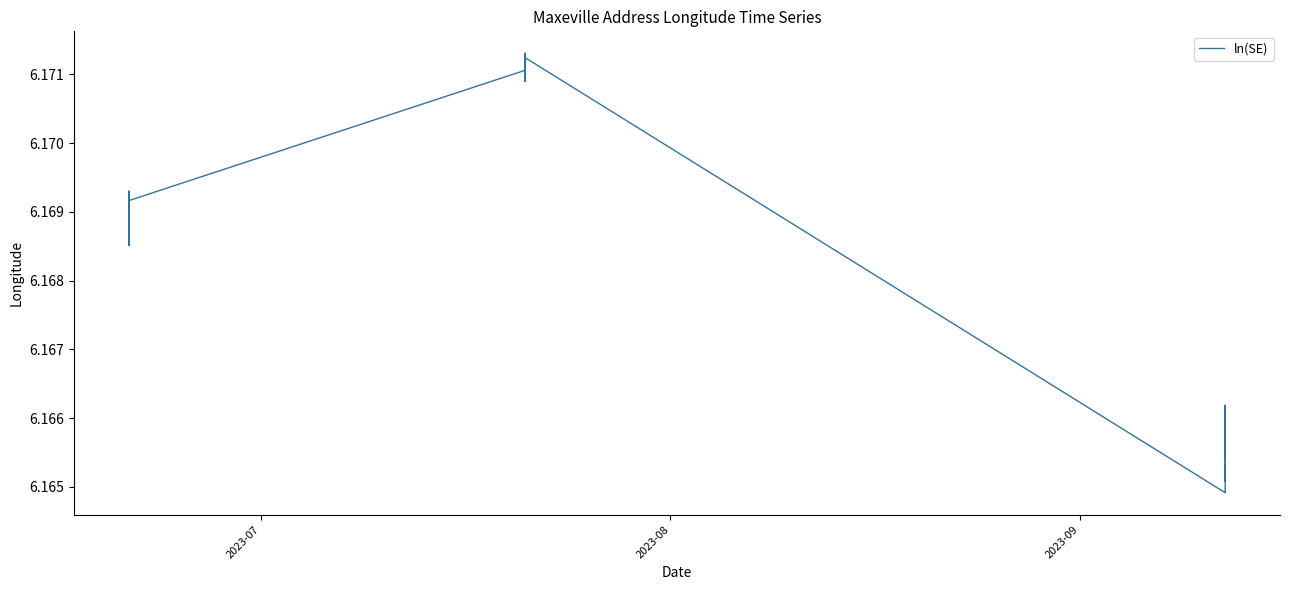

What is the value of the 11th point from the left?

6.2